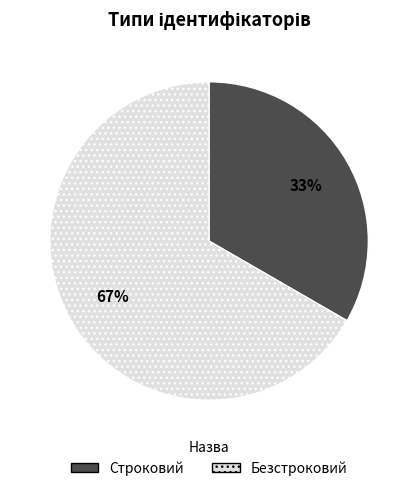

Which slice is the largest?

Безстроковий